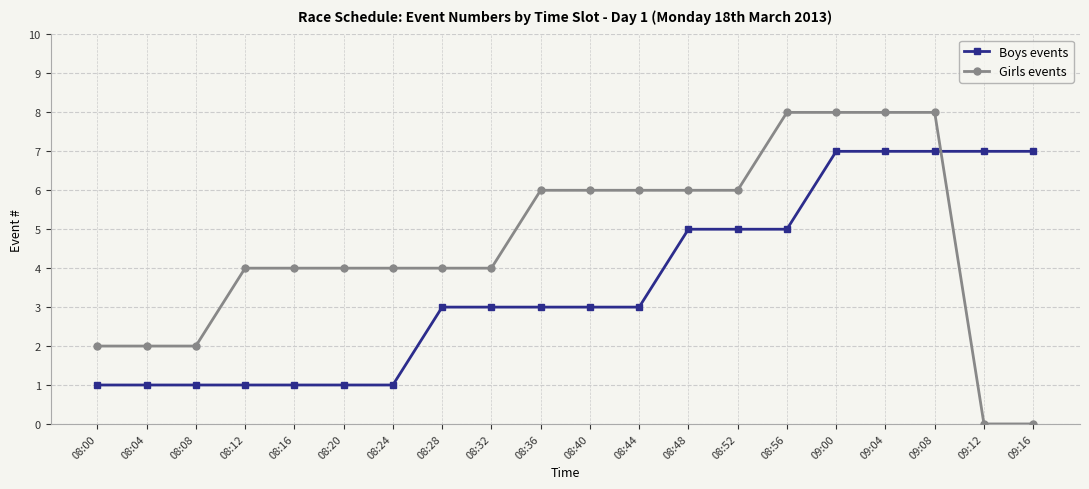

Which series has the largest range (max minus min)?

Girls events